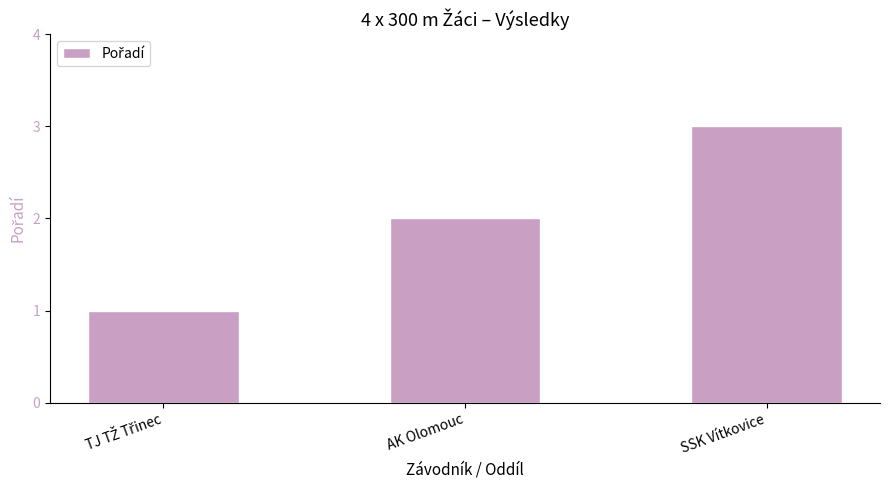

What is the label of the 2nd bar from the left?

AK Olomouc